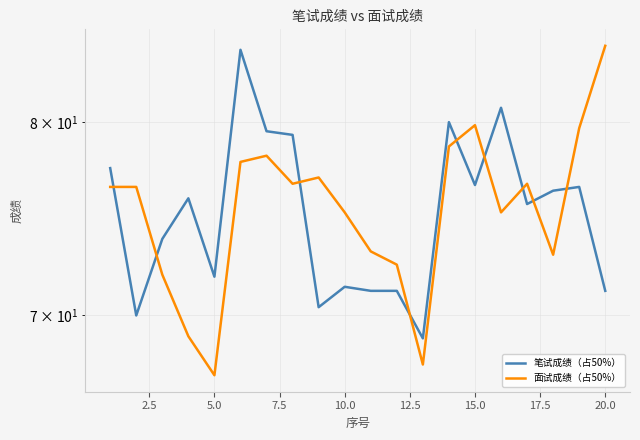

The 面试成绩（占50%） series shows 129.6 at 13. True or false?

False